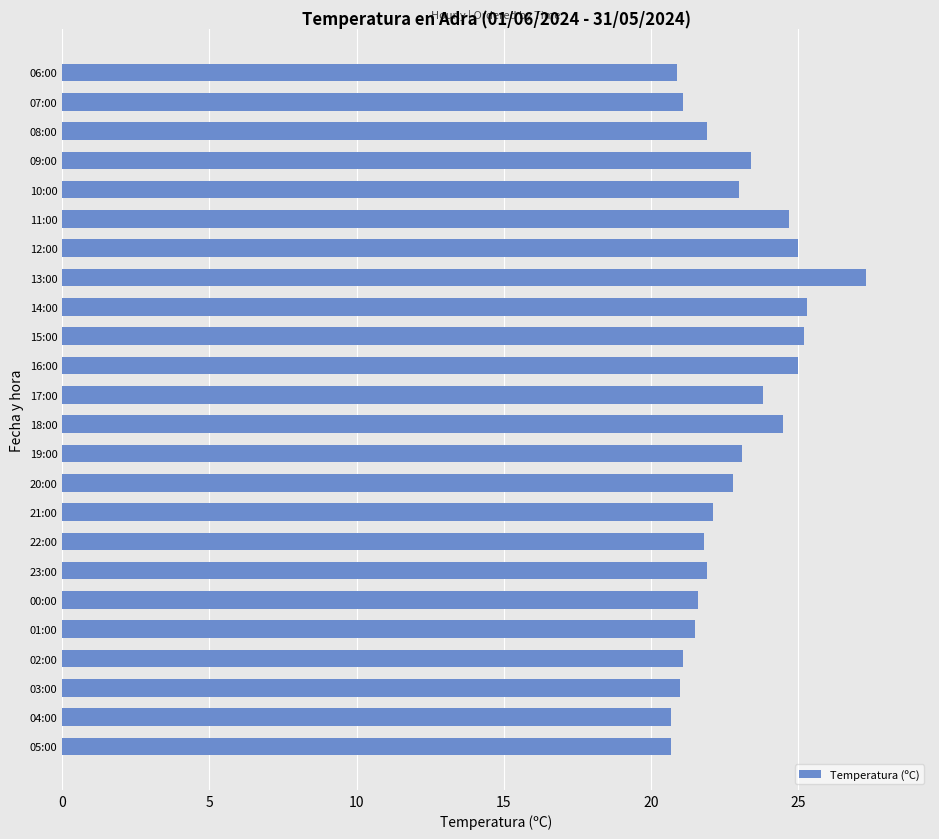

What is the difference between the values at 12:00 and 19:00?

1.9